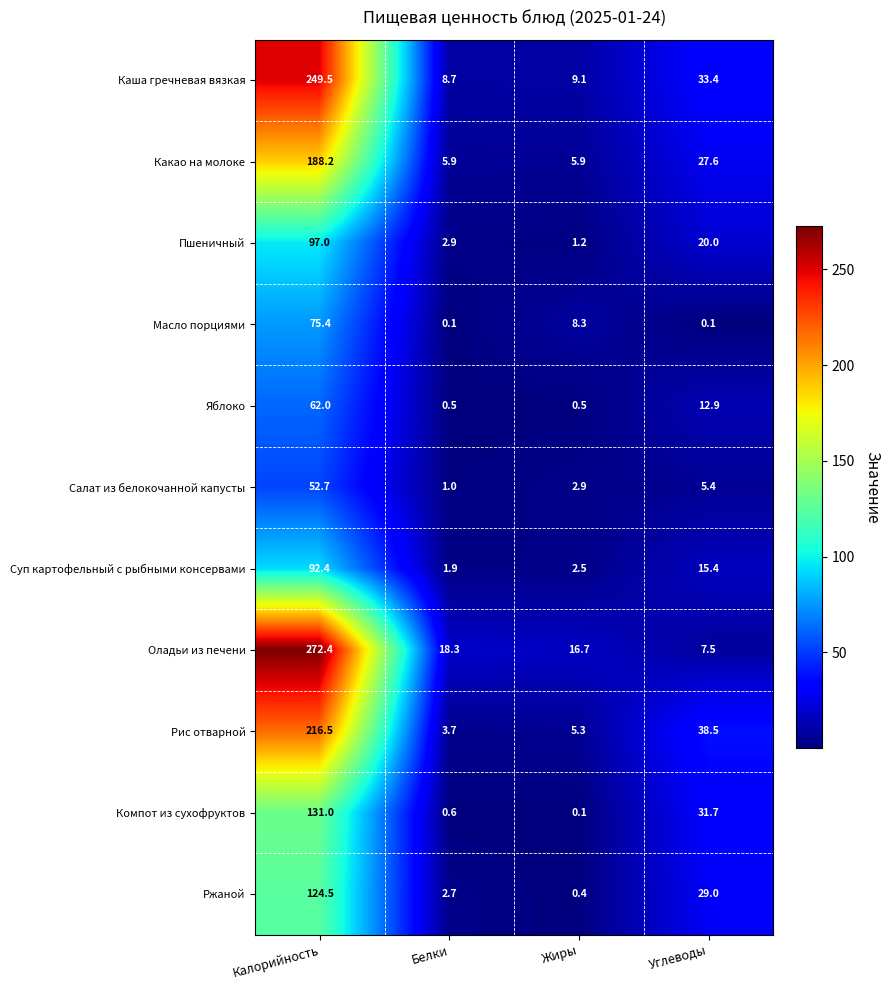

The Салат из белокочанной капусты series shows 1.5 at Жиры. True or false?

False